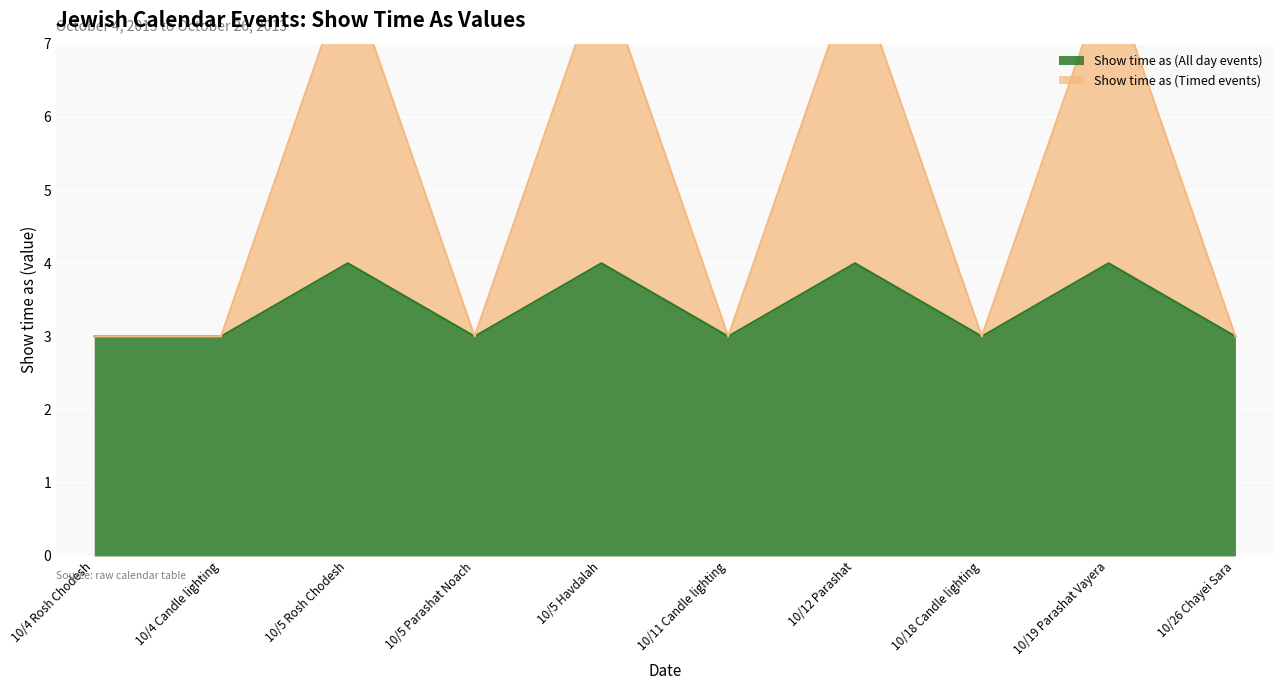

Reading left to right, extract all data points from this chart.

Show time as (All day events): 3	3	4	3	4	3	4	3	4	3
Show time as (Timed events): 3	3	8	3	8	3	8	3	8	3